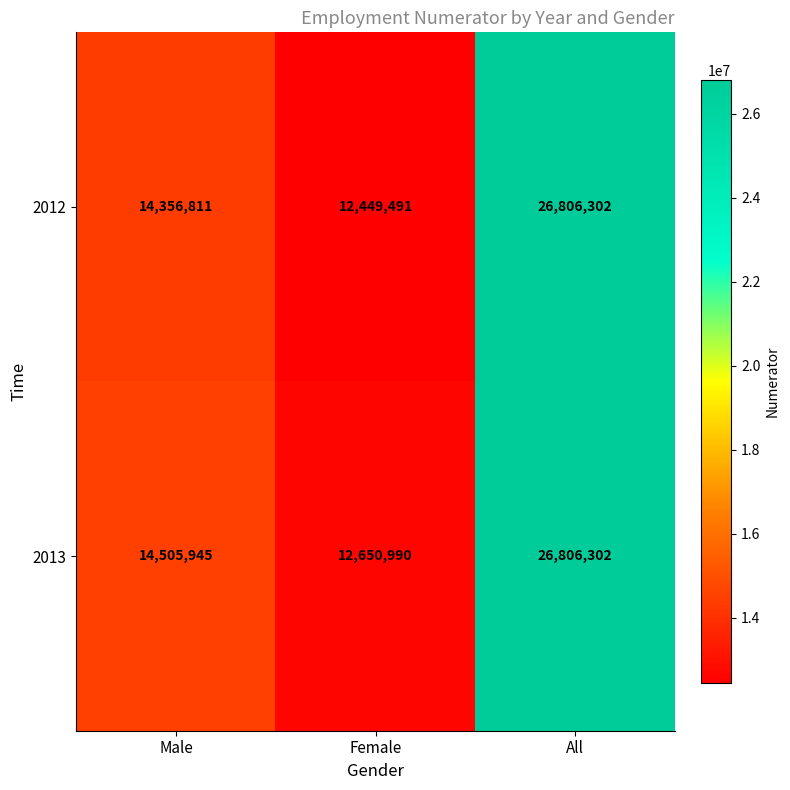

What is the total value across all series at All?

53612604